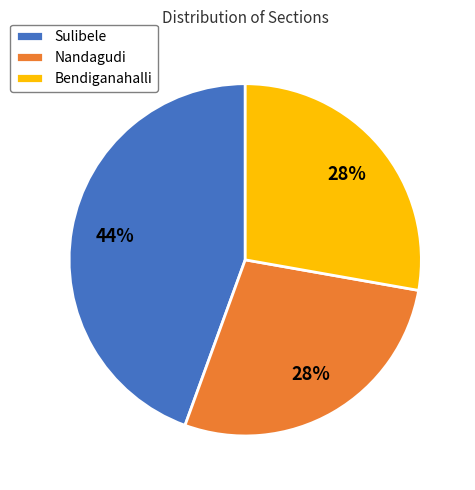

Combined, do Nandagudi and Sulibele account for over 50%?

Yes